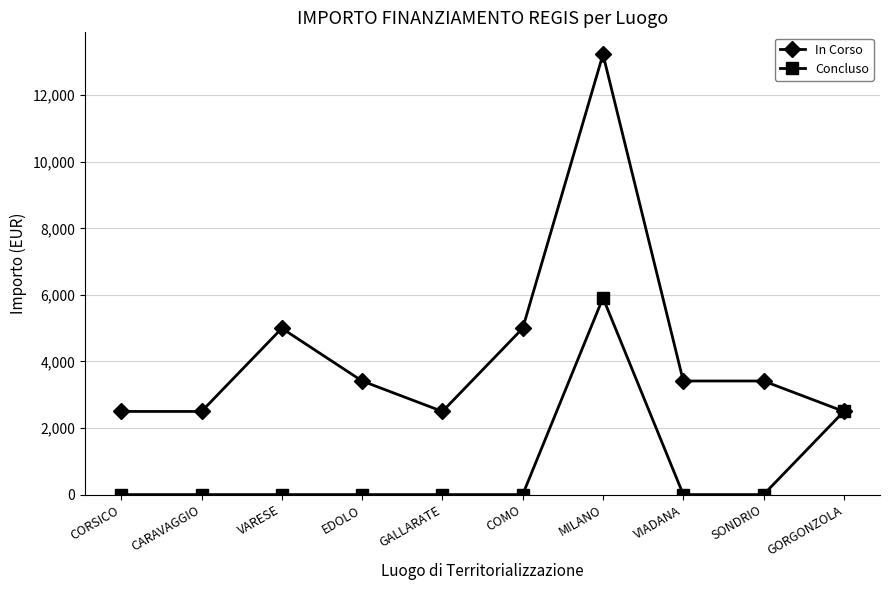

Count the number of categories in the chart.

10